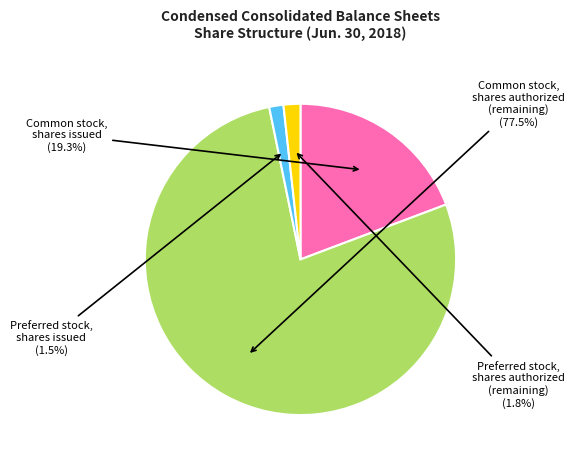

Do Common stock, shares issued and Preferred stock, shares issued together represent more than half of the pie?

No